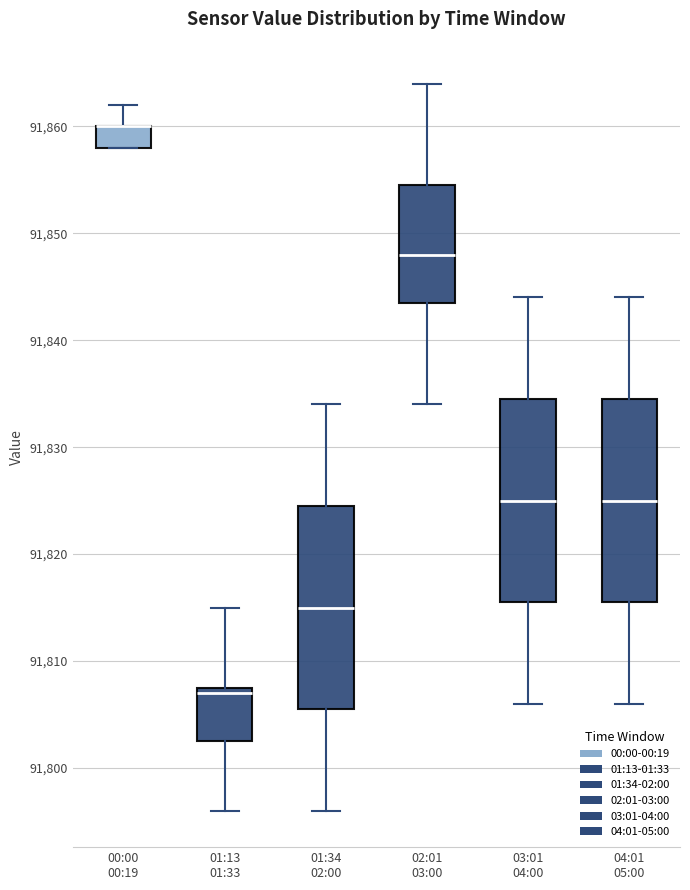

Where does the upper whisker of the box for 00:00 00:19 end on the y-axis? The values are not printed on the chart, so give them approximately, as read against the axis.

91862